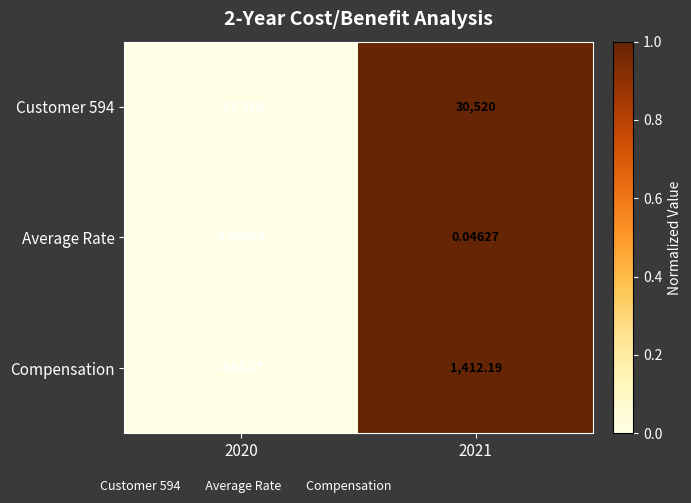

Is the value of Average Rate at 2021 greater than the value of Compensation at 2020?

Yes